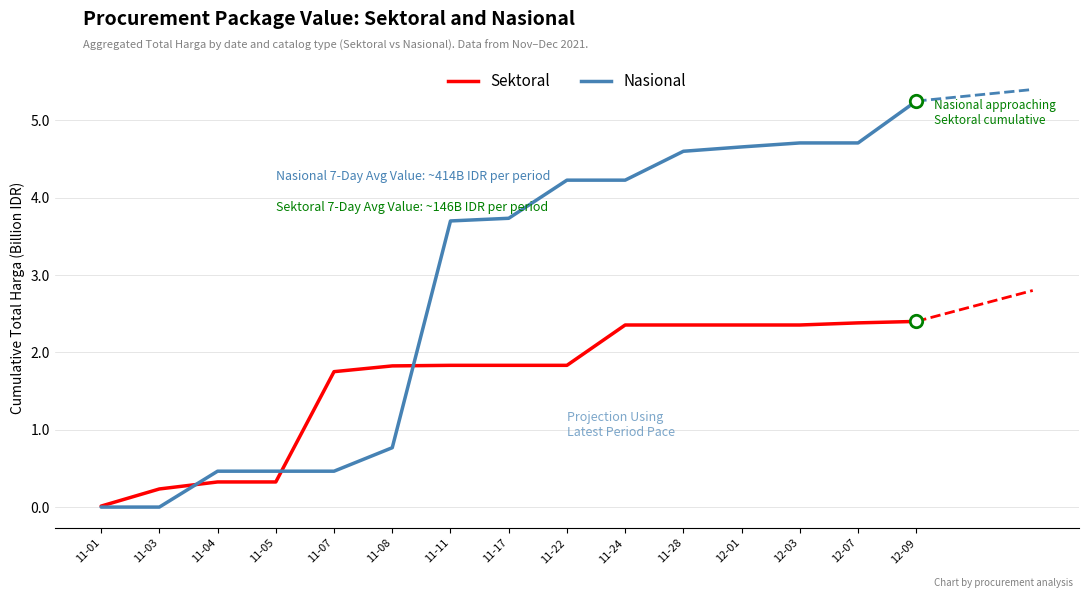

What is the total value across all series at 11-11?

5.5